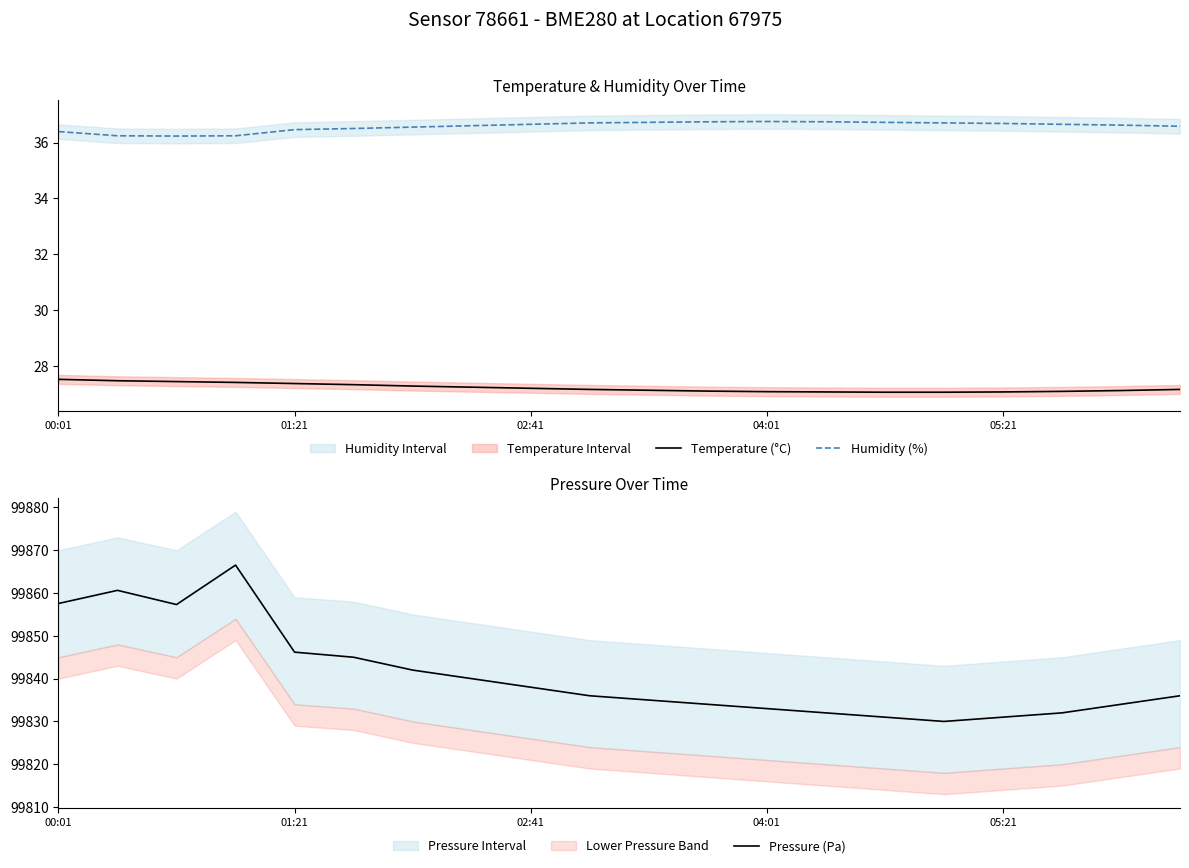

Count the number of data series in this chart.

3